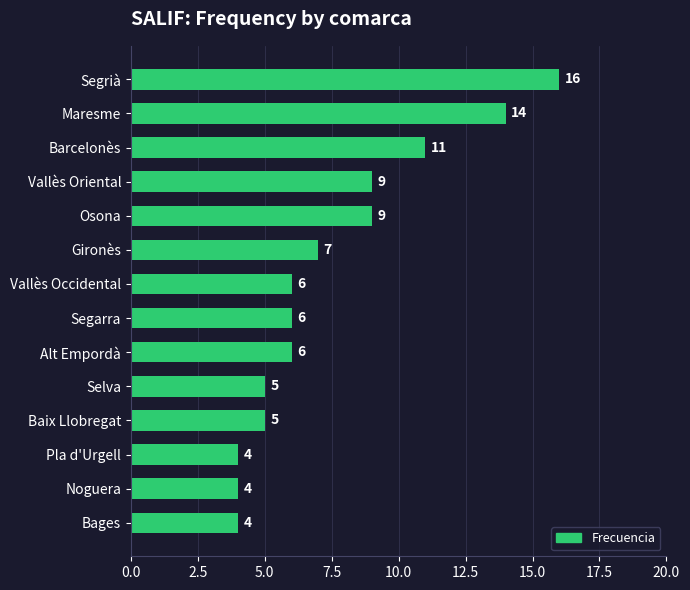

Read the value at Pla d'Urgell.

4